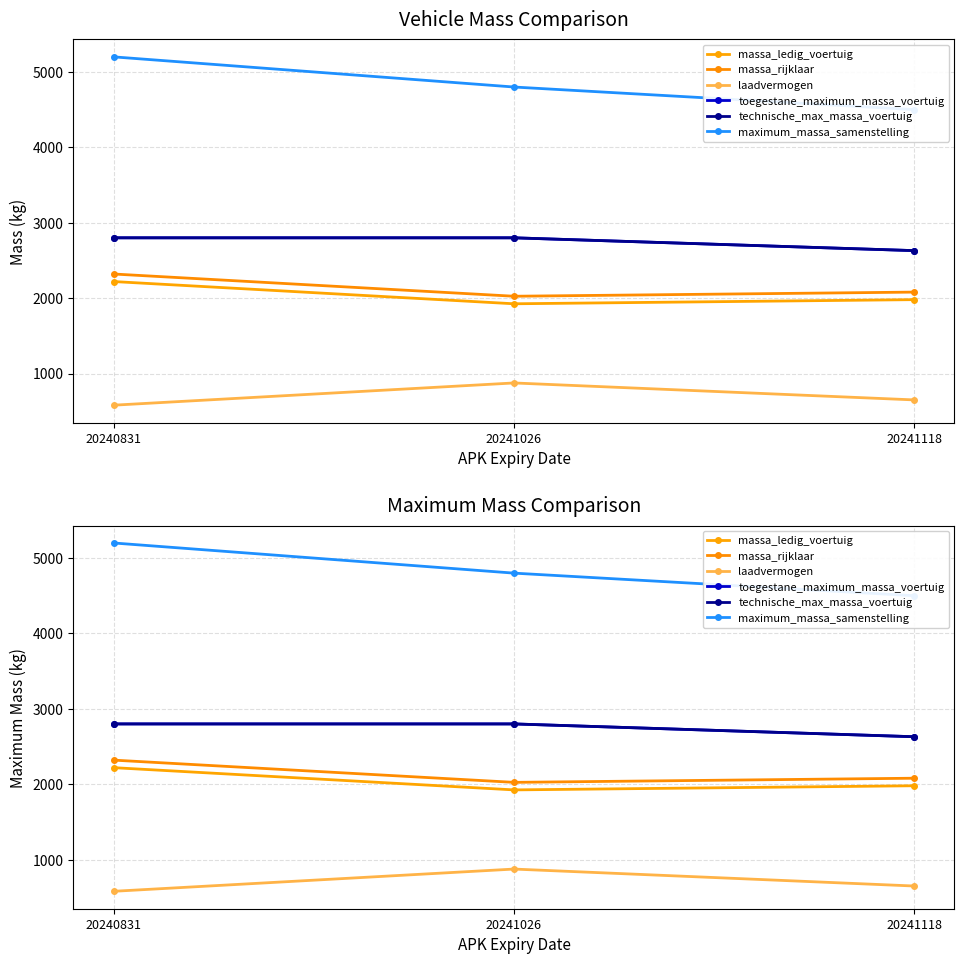

Rank the series at 20240831 from lowest to highest value.

laadvermogen, massa_ledig_voertuig, massa_rijklaar, toegestane_maximum_massa_voertuig, technische_max_massa_voertuig, maximum_massa_samenstelling